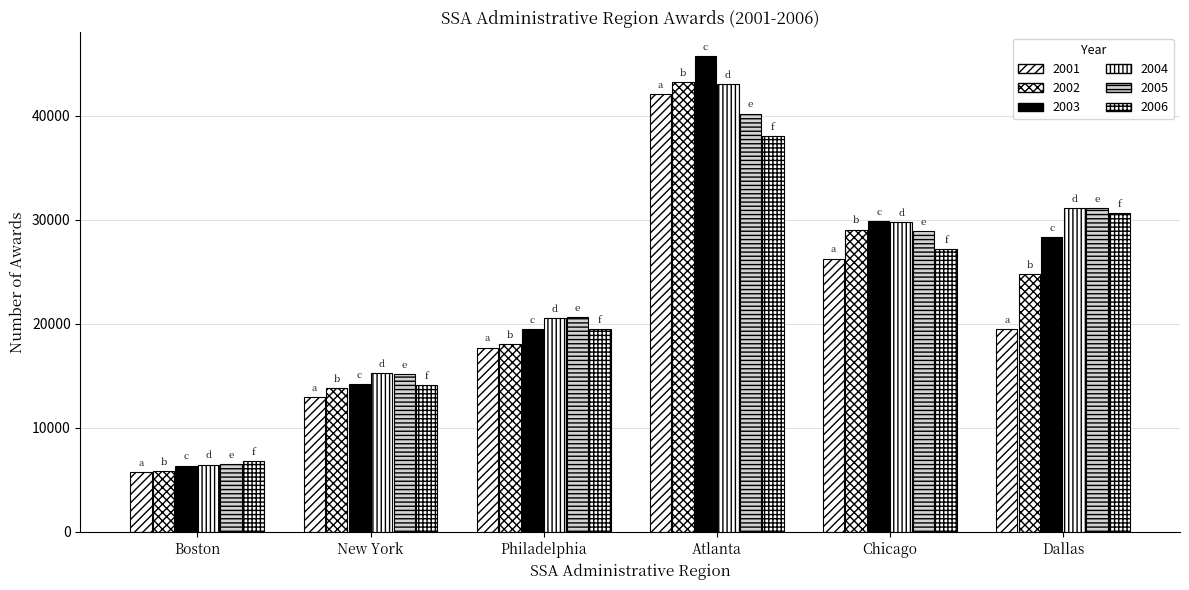

True or false: 2003 has a value of 29896 at Chicago.

True